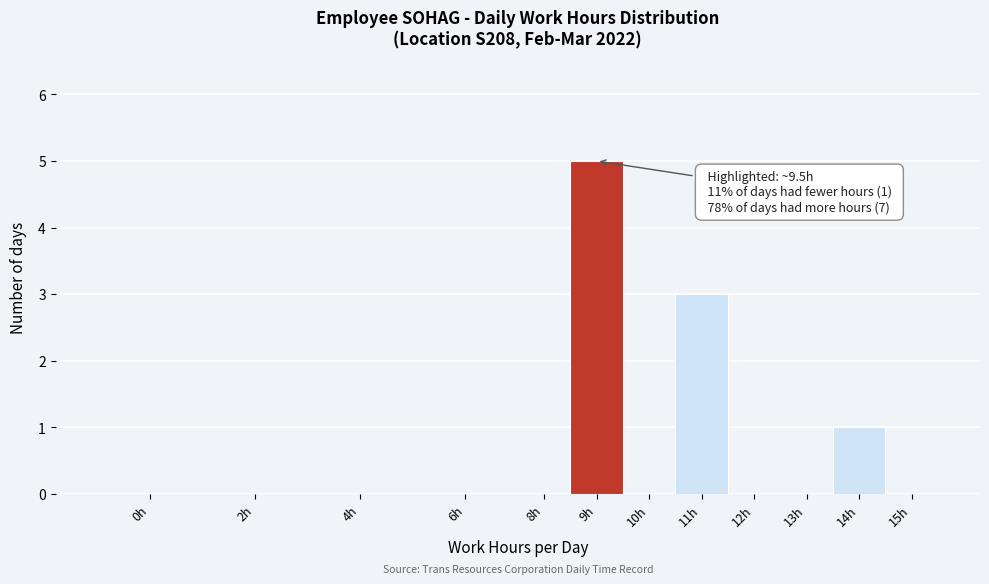

Reading right to left, transcribe all the data shown in this chart.

15h=0	14h=1	13h=0	12h=0	11h=3	10h=0	9h=5	8h=0	6h=0	4h=0	2h=0	0h=0